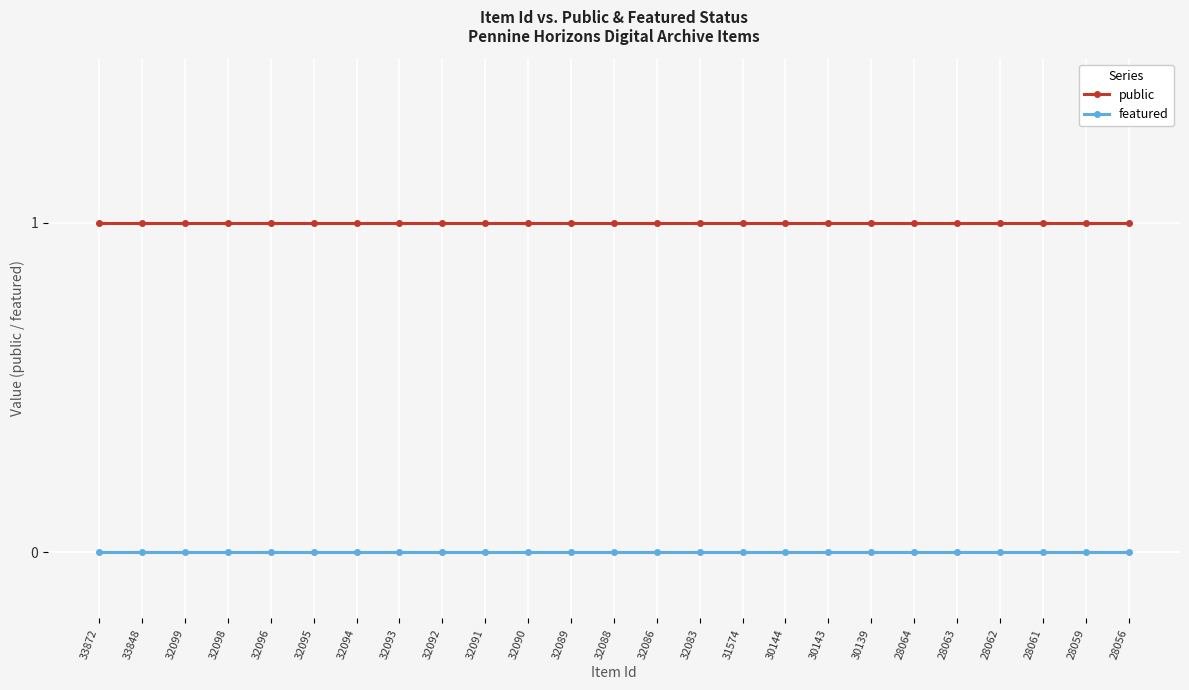

How many lines are shown in the chart?

2